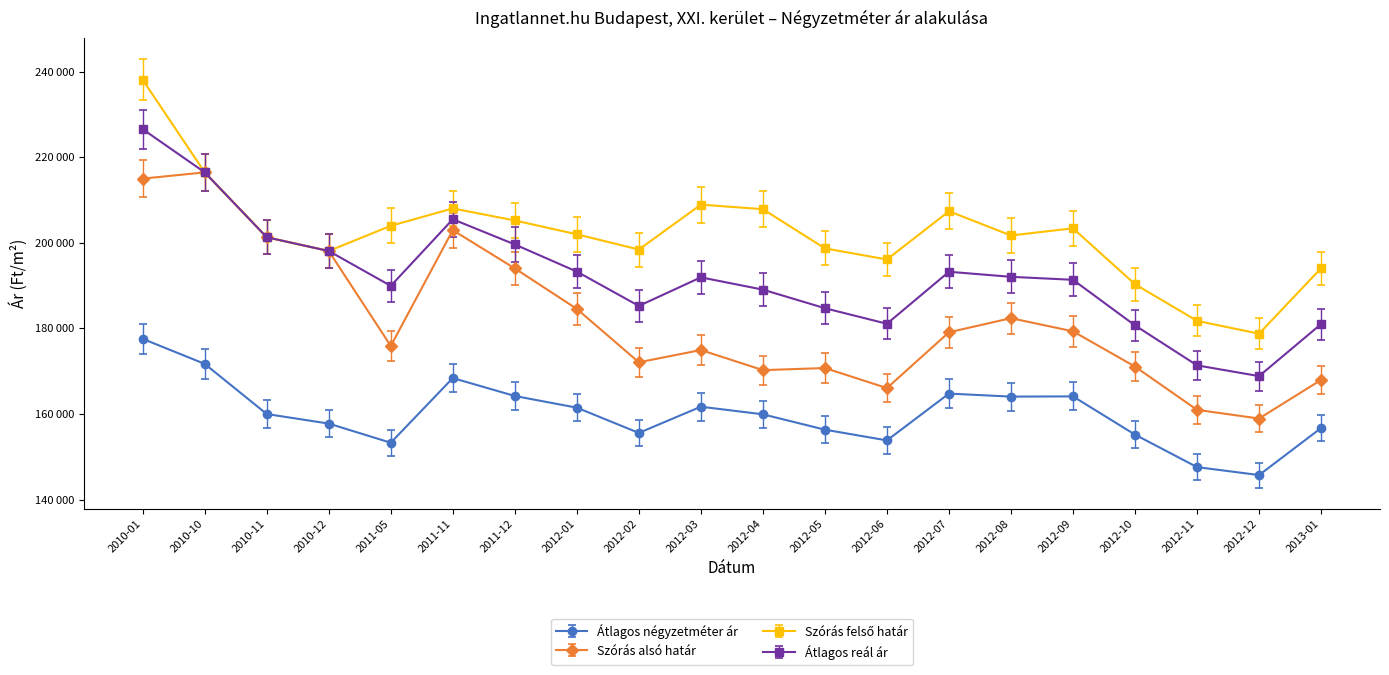

Is this an area chart (filled region under the line)?

No